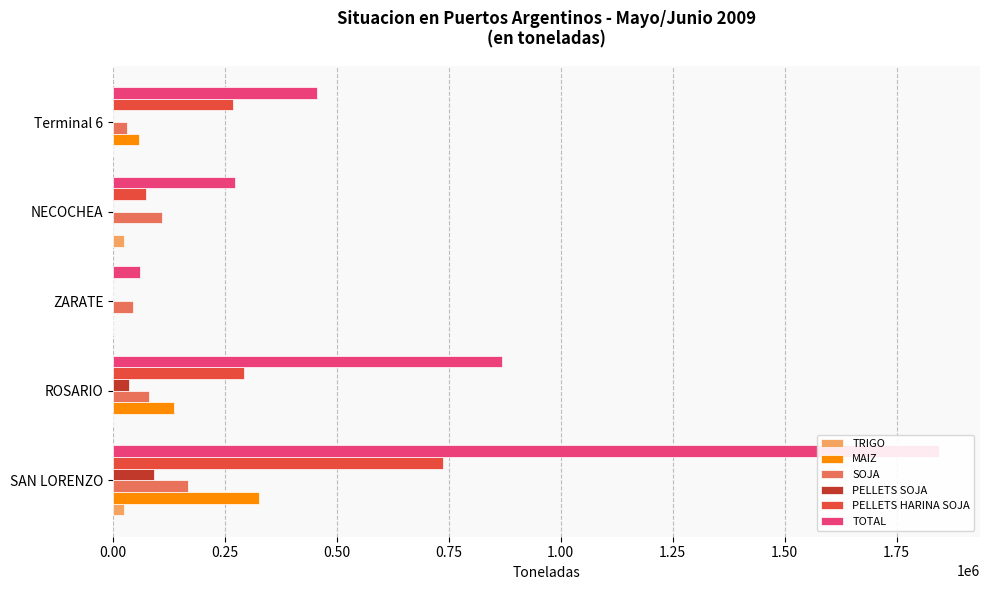

Reading left to right, what are all the values shown in this chart?

TRIGO: 25000	0	0	25050	0
MAIZ: 326250	136600	0	0	57000
SOJA: 167300	81000	45000	110000	30000
PELLETS SOJA: 90250	35000	0	0	0
PELLETS HARINA SOJA: 736383	292900	0	74000	268125
TOTAL: 1844237	868500	60000	273300	455150